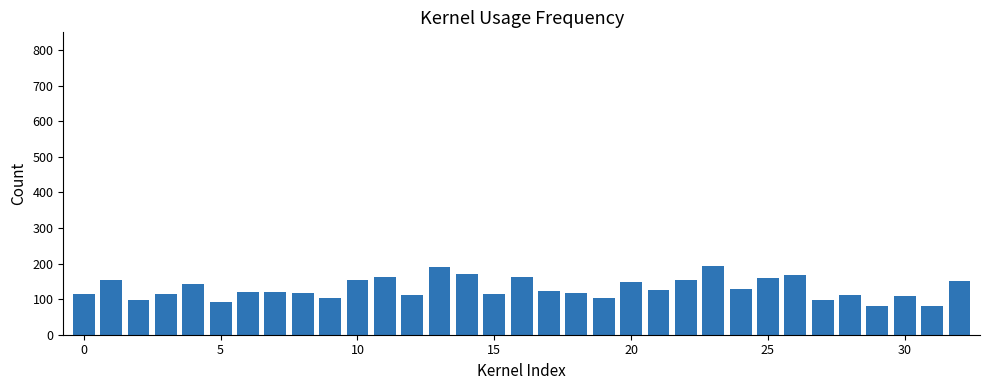

What is the difference between the maximum and minimum values?

114.2